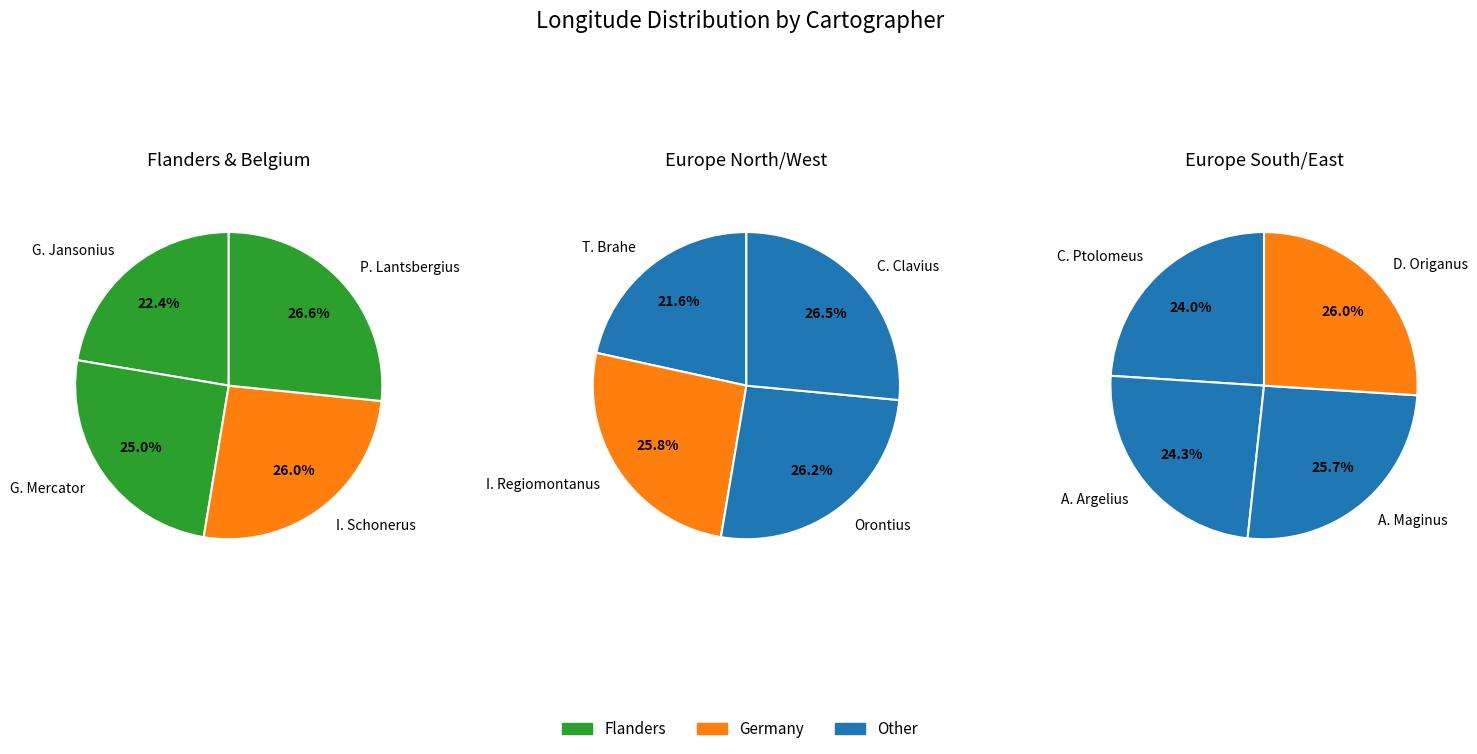

Approximately how many times larger is the value at T. Brahe compared to C. Clavius?

0.8